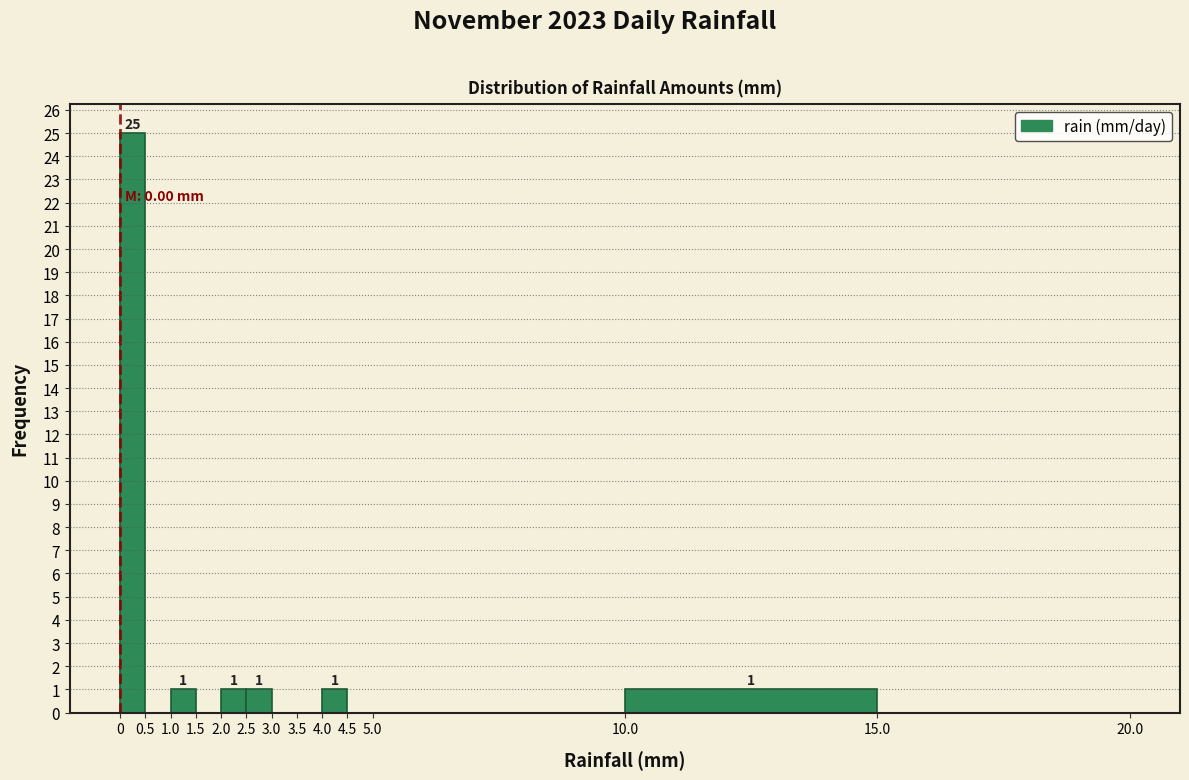

Which range on the x-axis has the tallest bar?

0 to 0.5